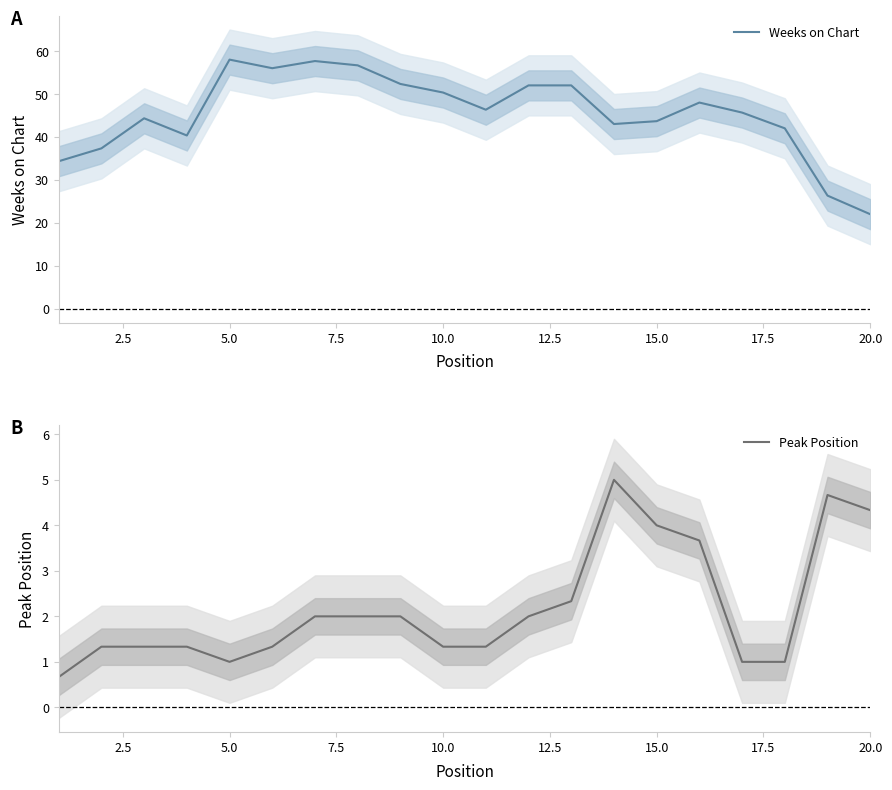

Does the chart have visible grid lines?

No